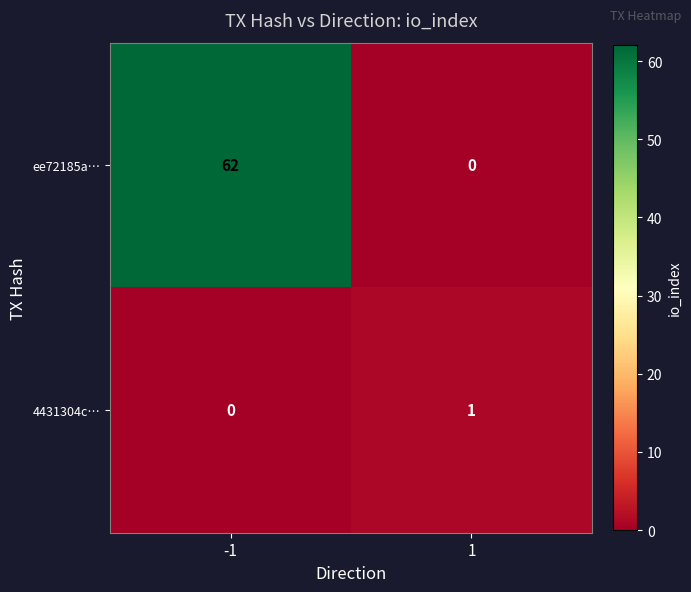

At how many categories does at least one series exceed 23?

1